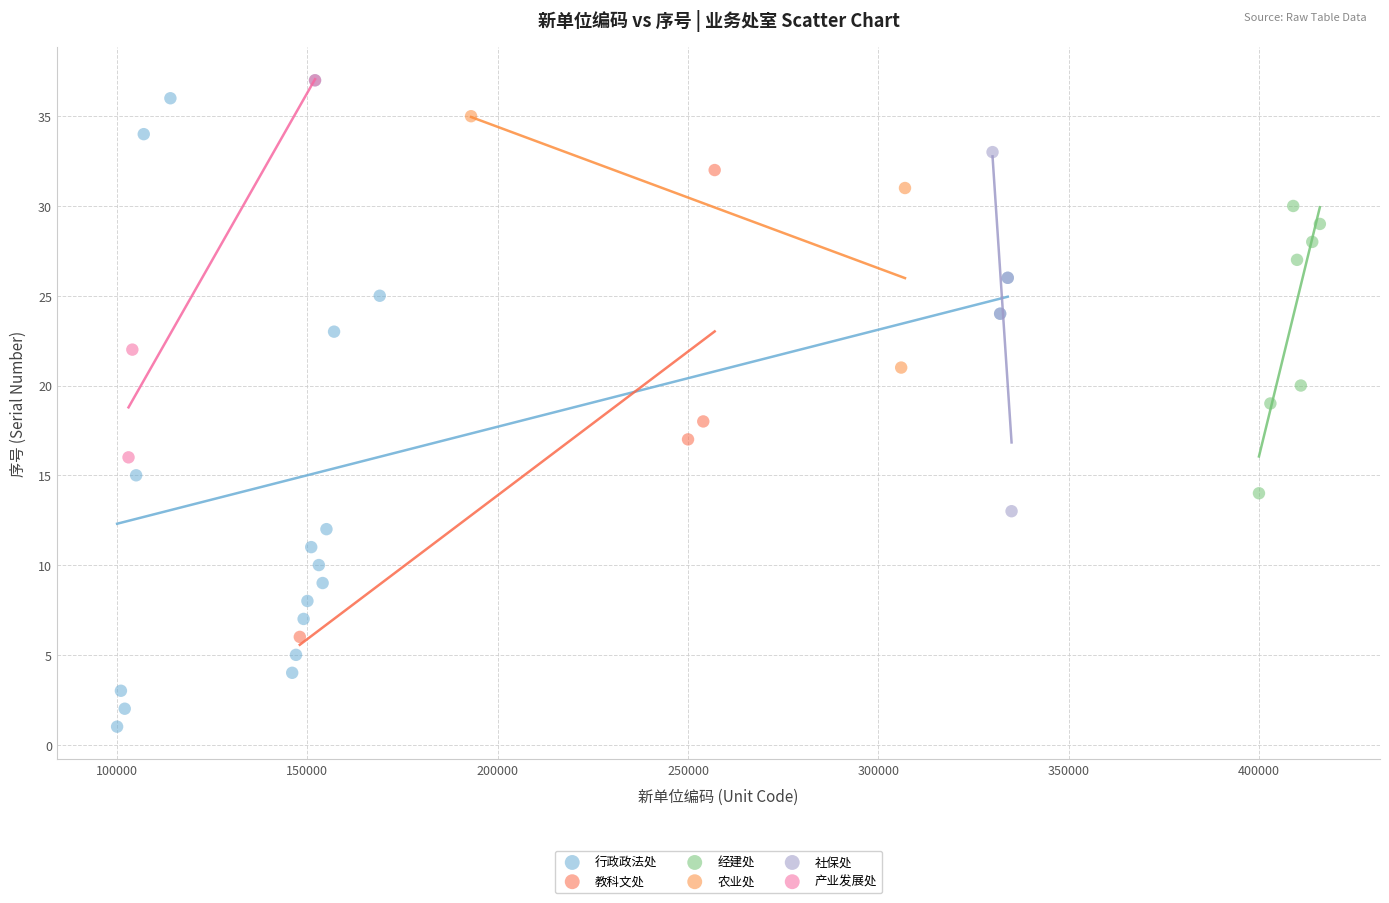

Which series has the widest spread of Y values?

行政政法处